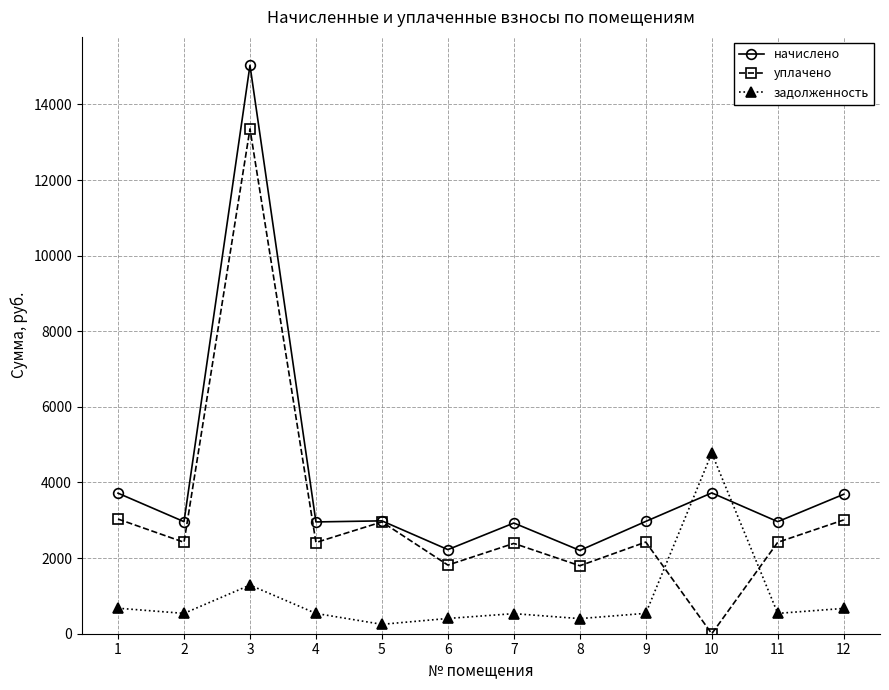

After their last crossing, which series has the higher values: задолженность or начислено?

начислено